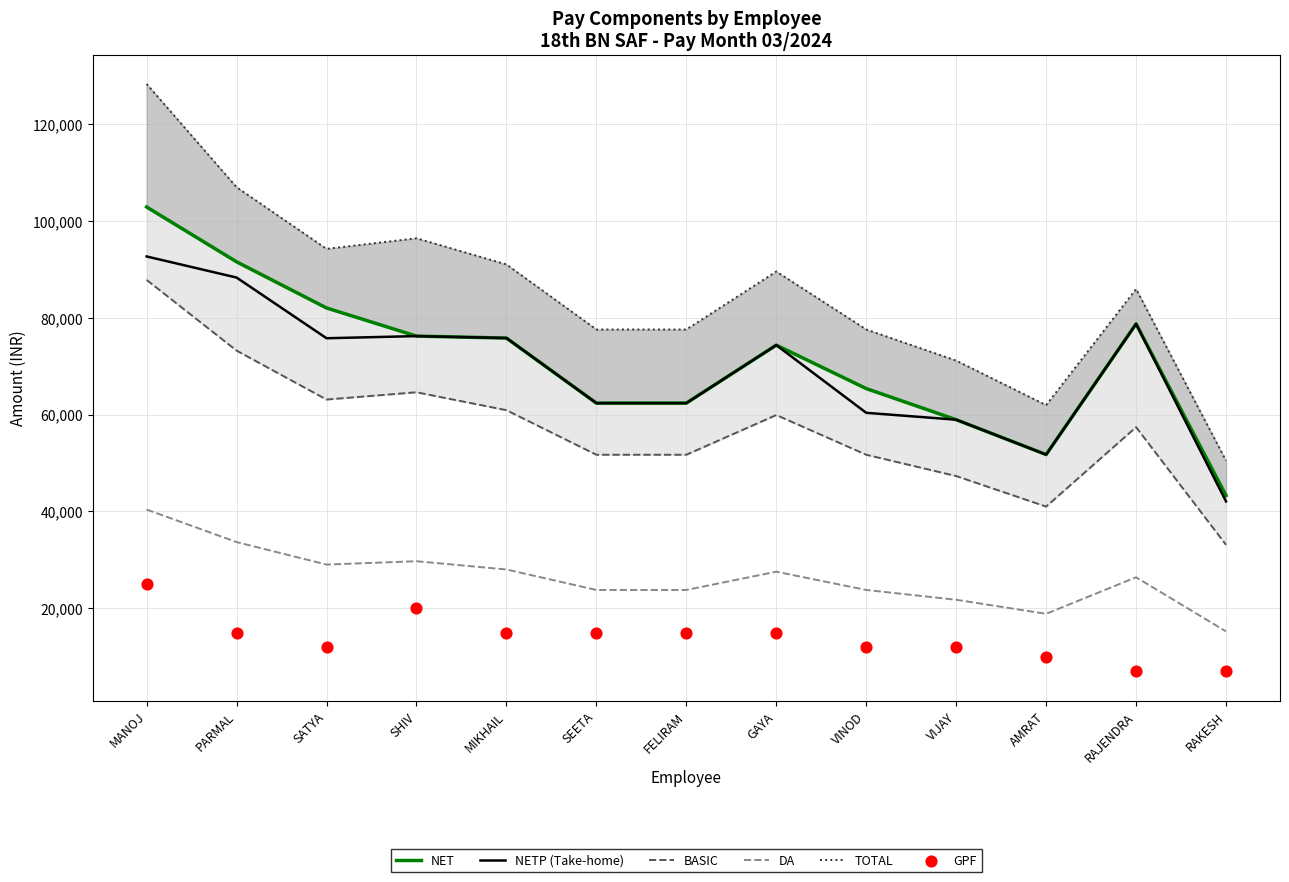

Is the value of BASIC at AMRAT greater than the value of NET at SHIV?

No